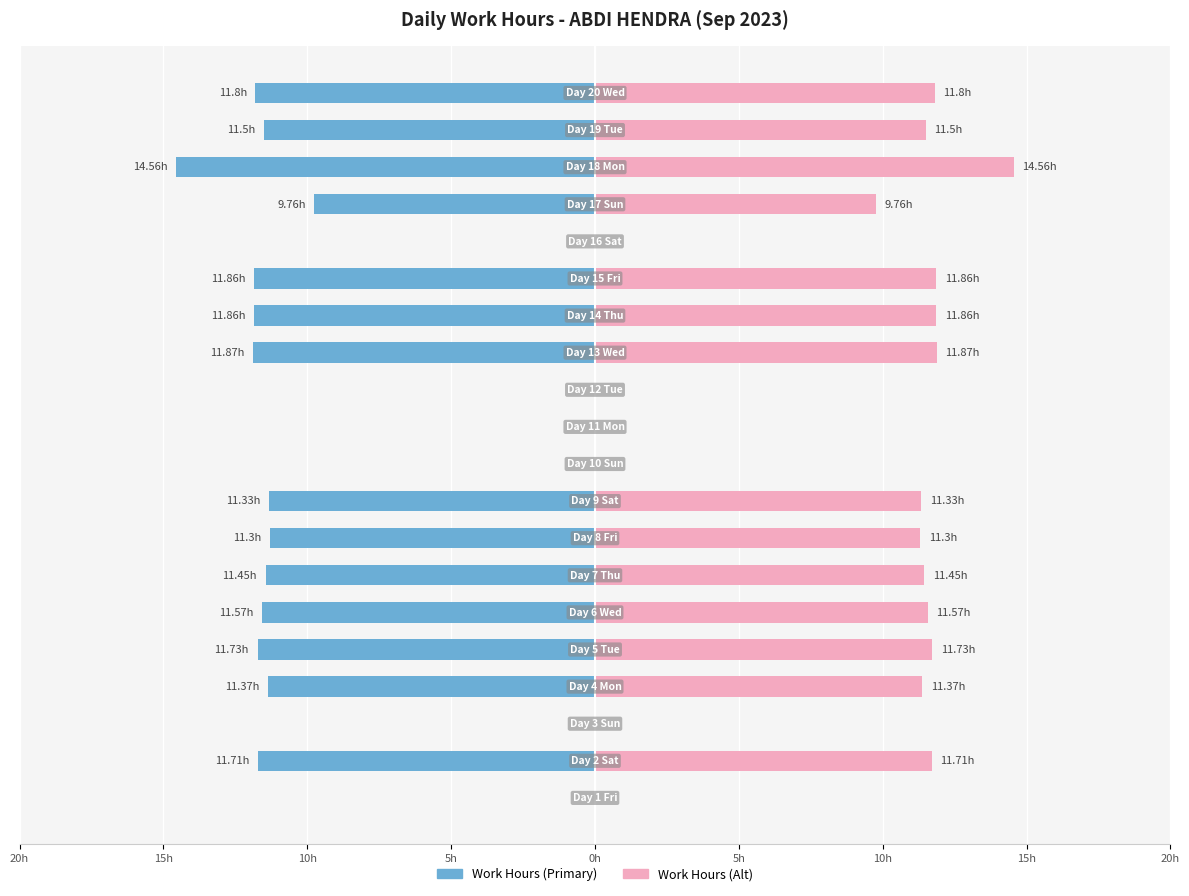

List the series in order of their peak value, lowest first.

Work Hours (Primary), Work Hours (Alt)